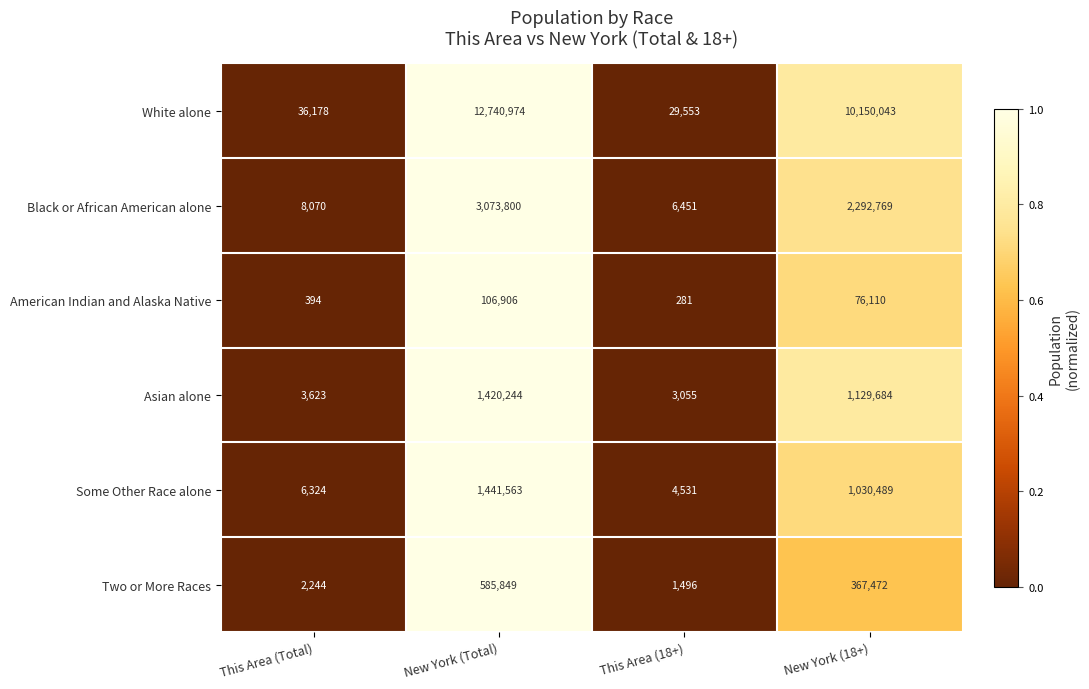

Which series has the largest total across all categories?

White alone